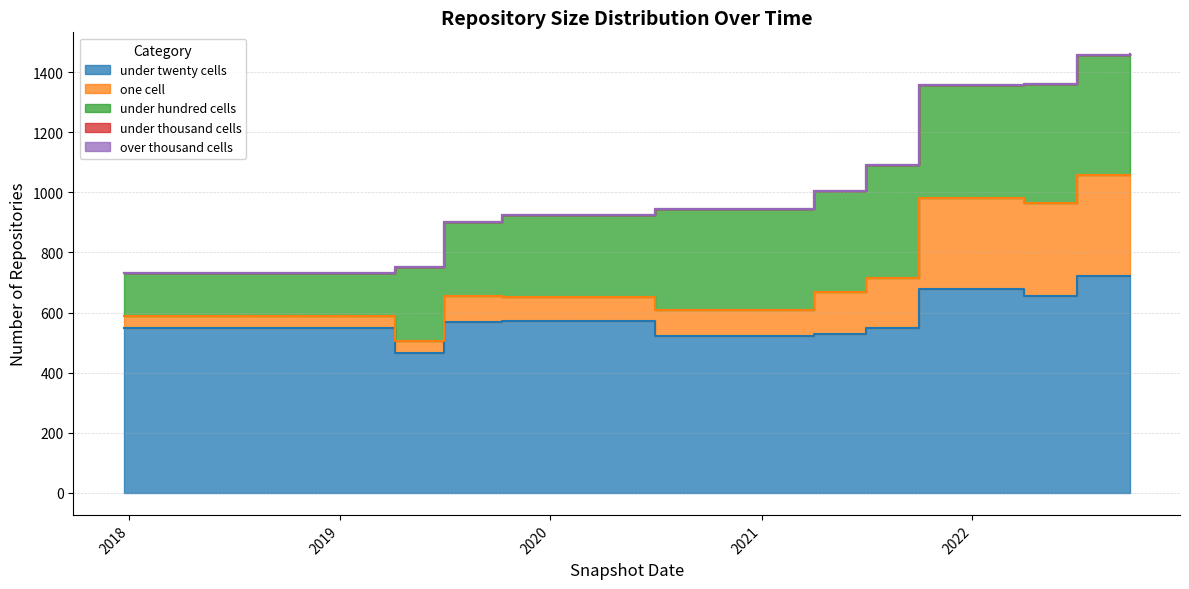

What is the difference between the under_hundred_cells values at 2020-07-01 and 2017-12-22?

192